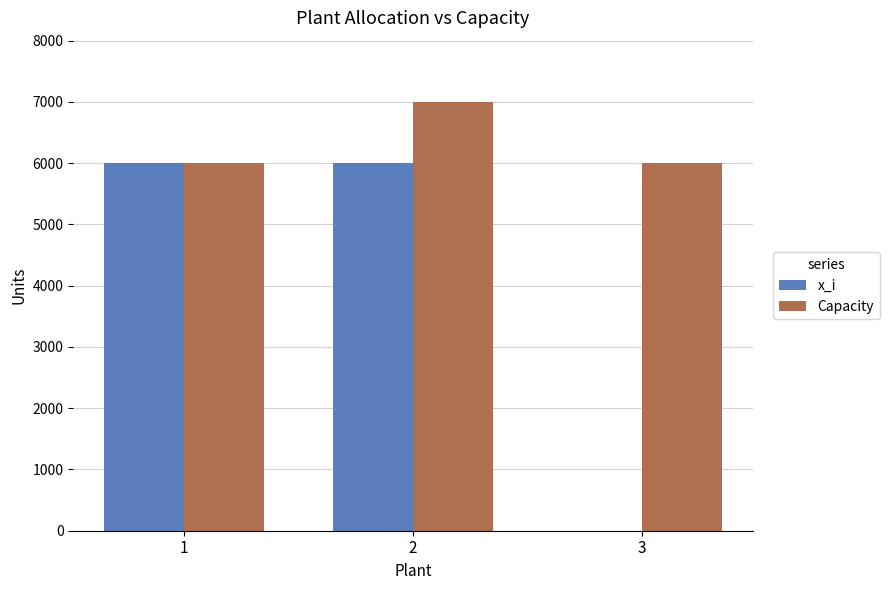

How many Capacity values are between 6000 and 7000?

3